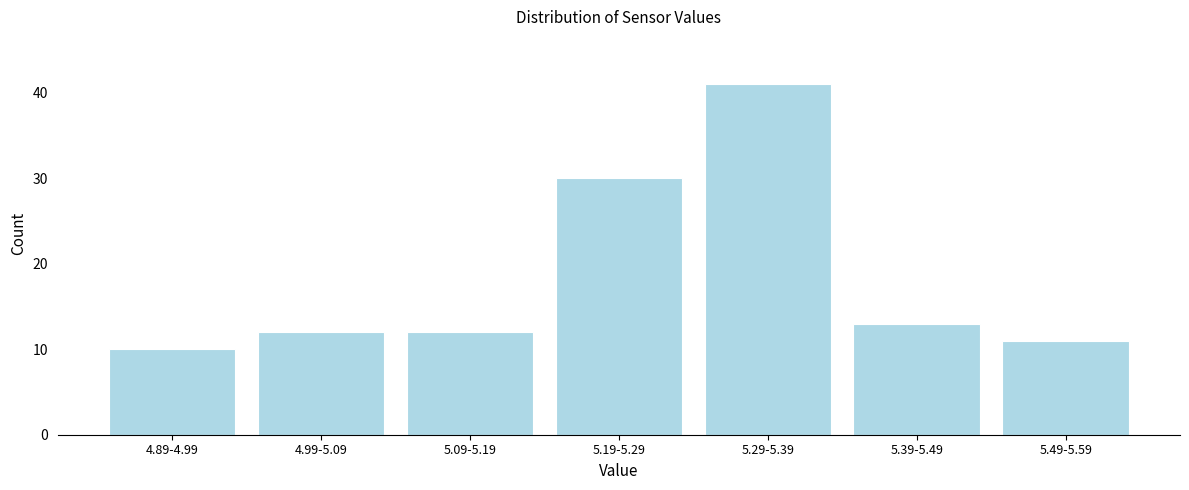

Reading right to left, transcribe all the data shown in this chart.

11	13	41	30	12	12	10